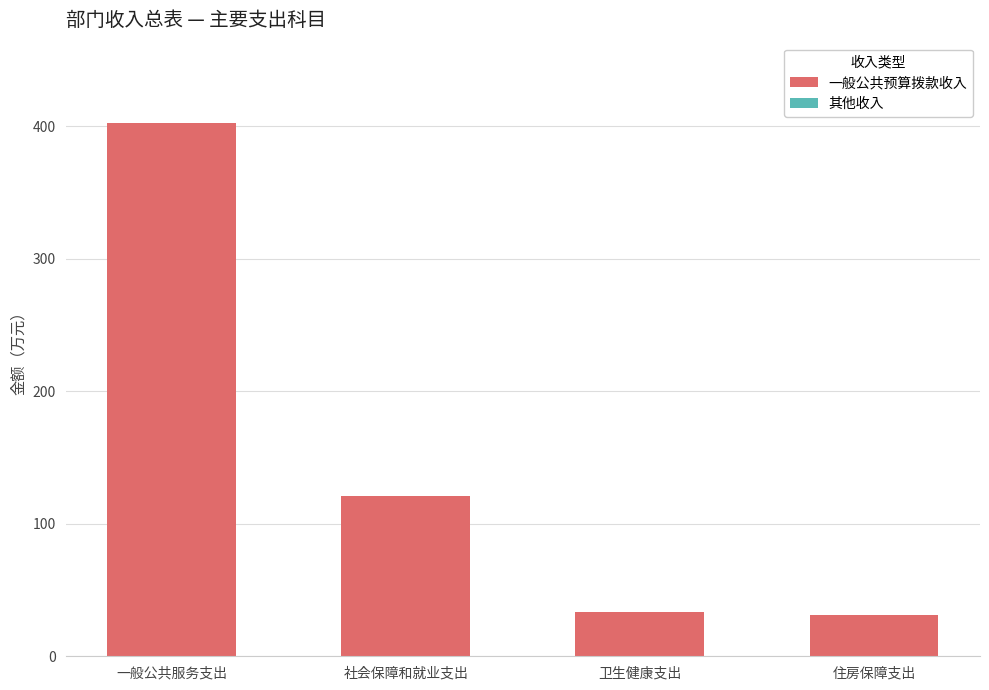

Is it true that the value at 社会保障和就业支出 is 76.2?

False